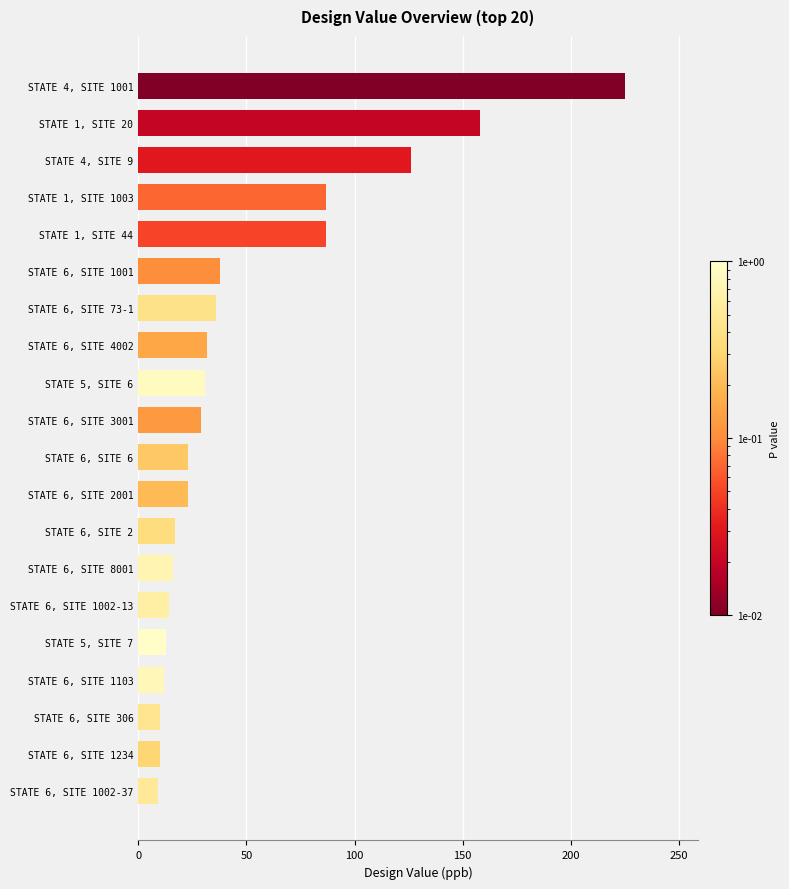

How many bars are there in total?

20